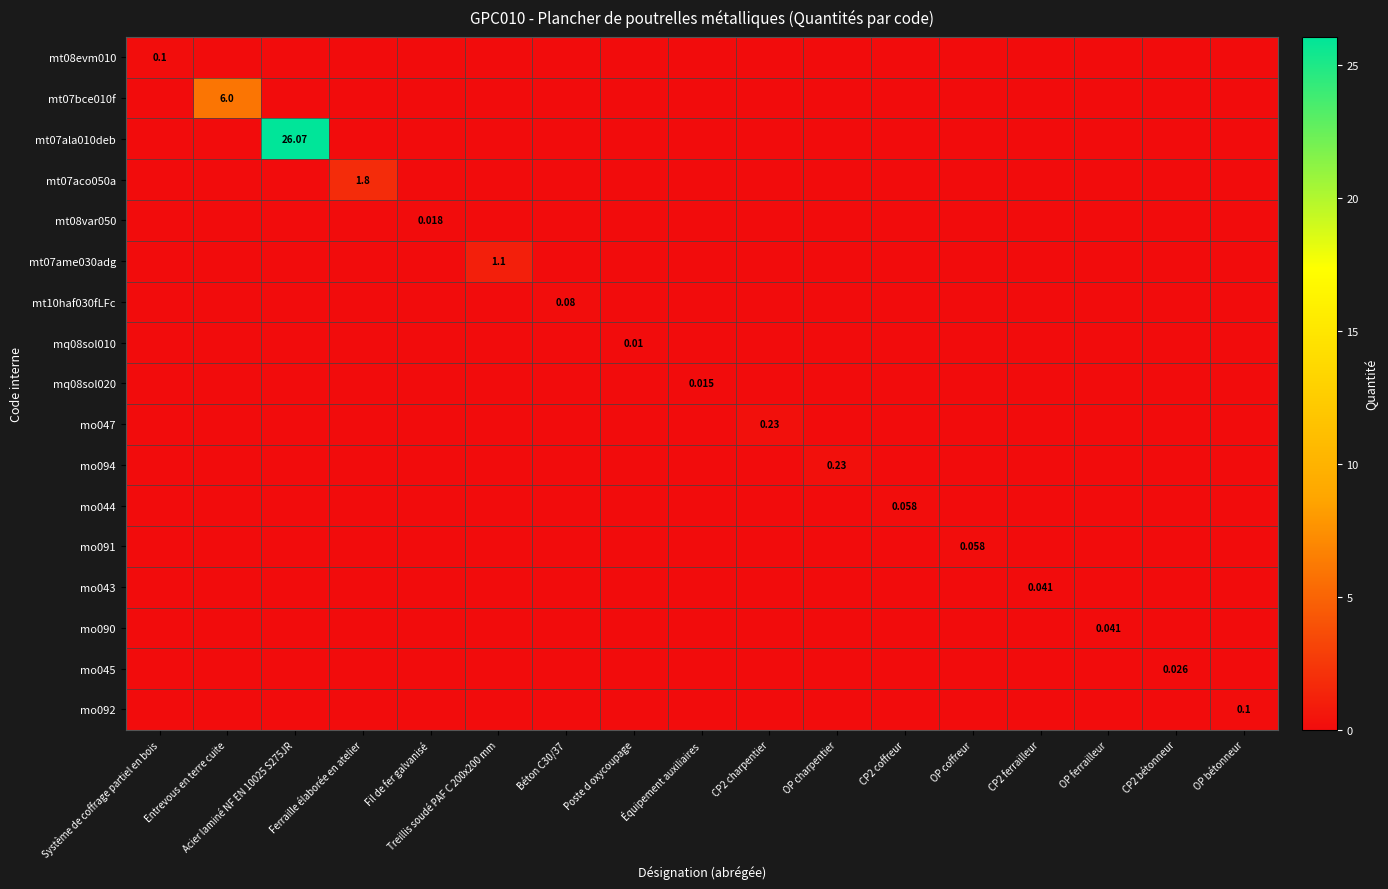

List the series in order of their peak value, highest first.

mt07ala010deb, mt07bce010f, mt07aco050a, mt07ame030adg, mo047, mo094, mt08evm010, mo092, mt10haf030fLFc, mo044, mo091, mo043, mo090, mo045, mt08var050, mq08sol020, mq08sol010